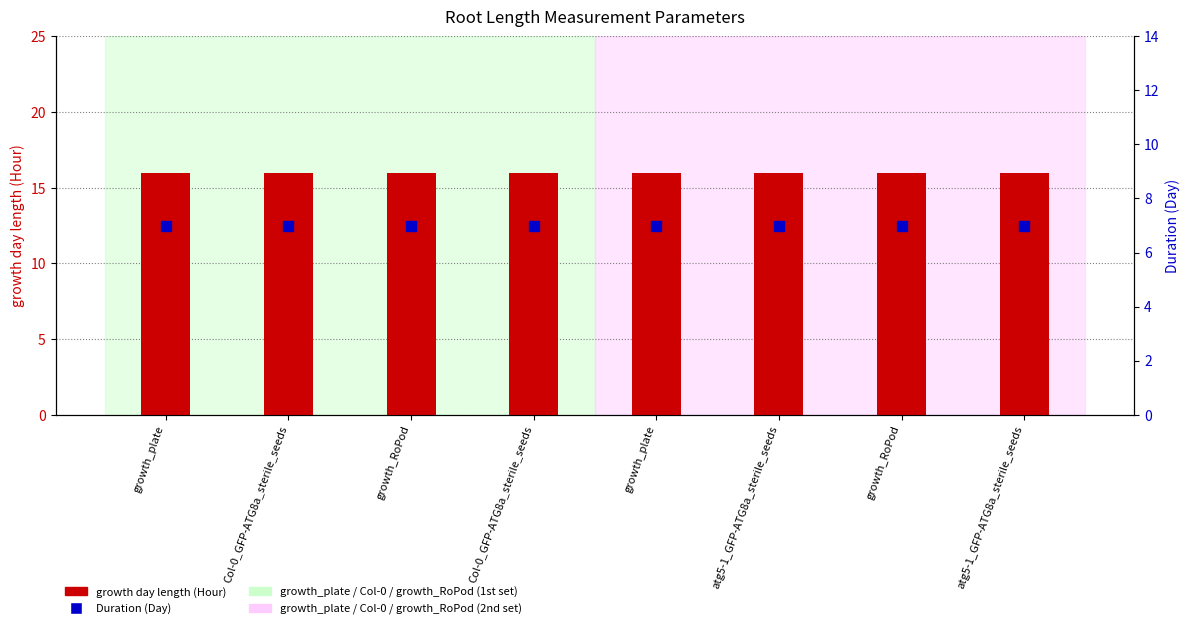

What are all the series names shown in the legend?

growth day length (Hour), Duration (Day)